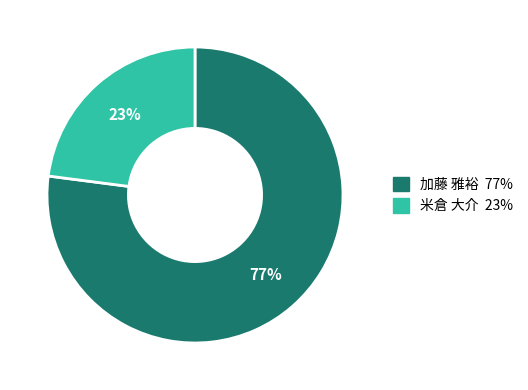

To the nearest percent, what is the average slice percentage?

50%